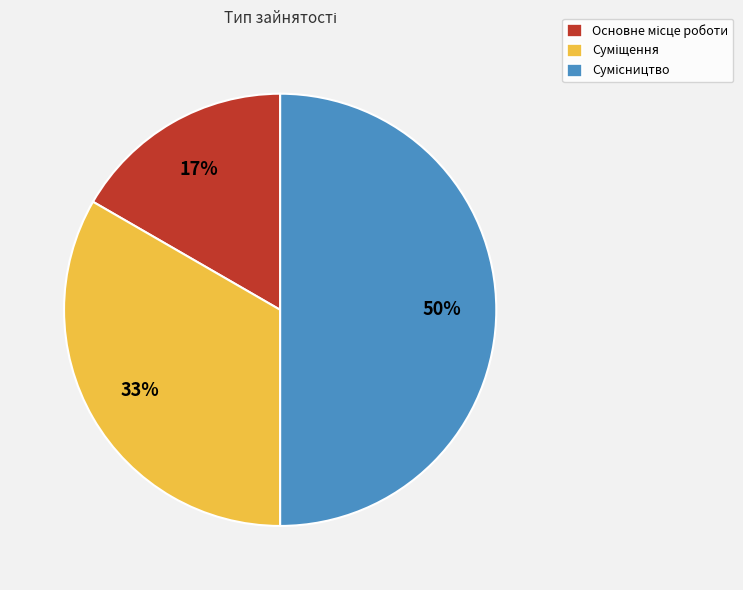

To the nearest percent, what is the difference between the largest and smallest slice percentages?

33%